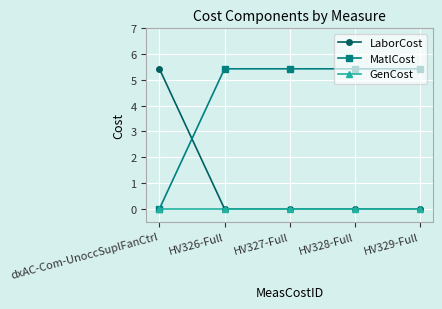

True or false: GenCost has a value of 0.0 at HV327-Full.

True